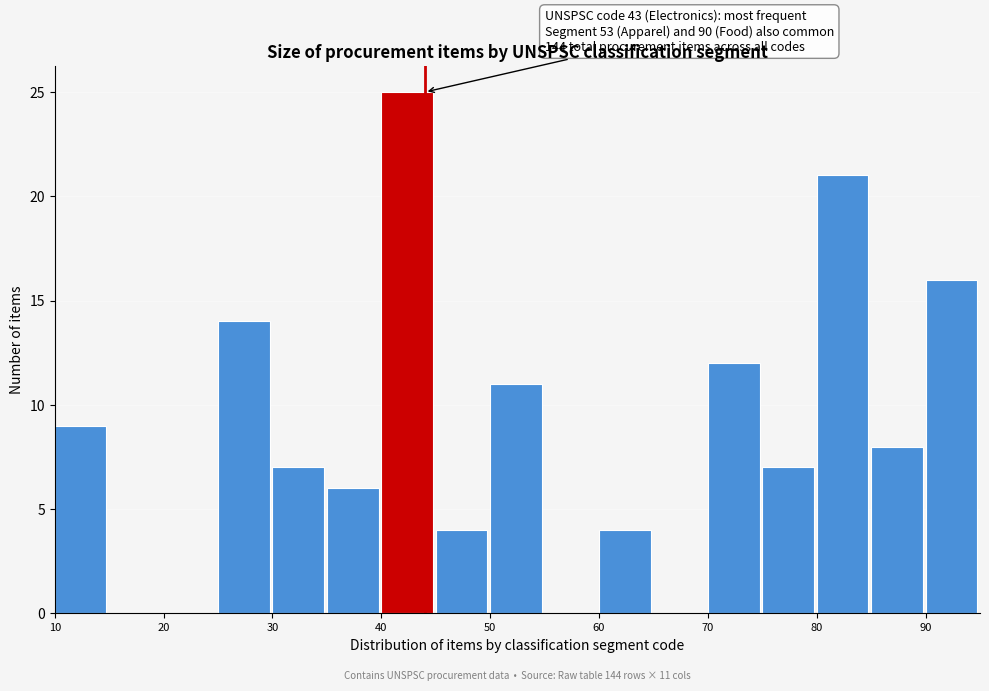

Over which range of the x-axis is the bar tallest?

40 to 45